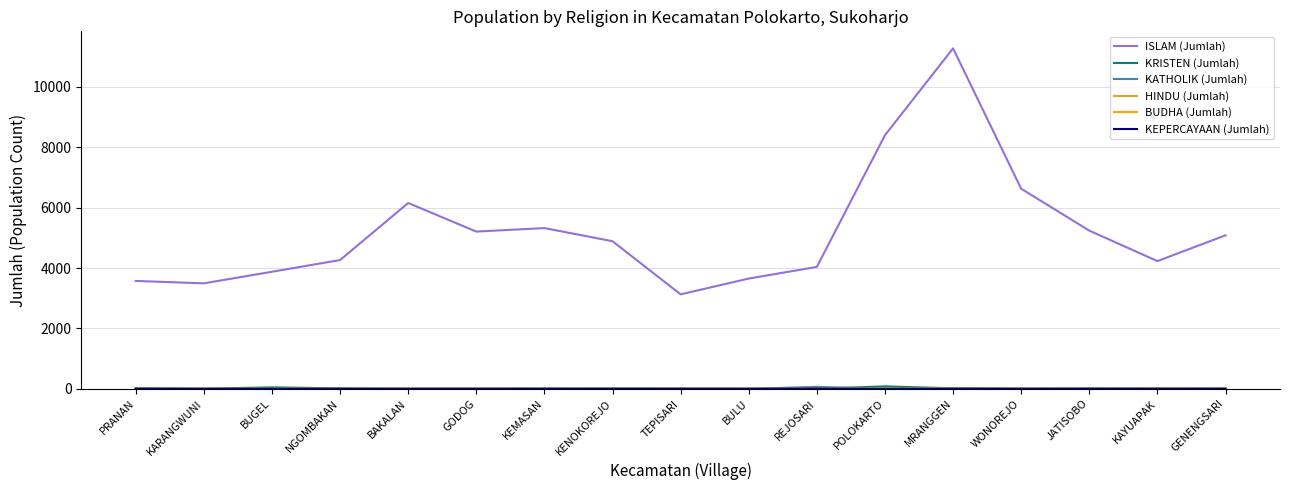

Which series has the largest total across all categories?

ISLAM (Jumlah)